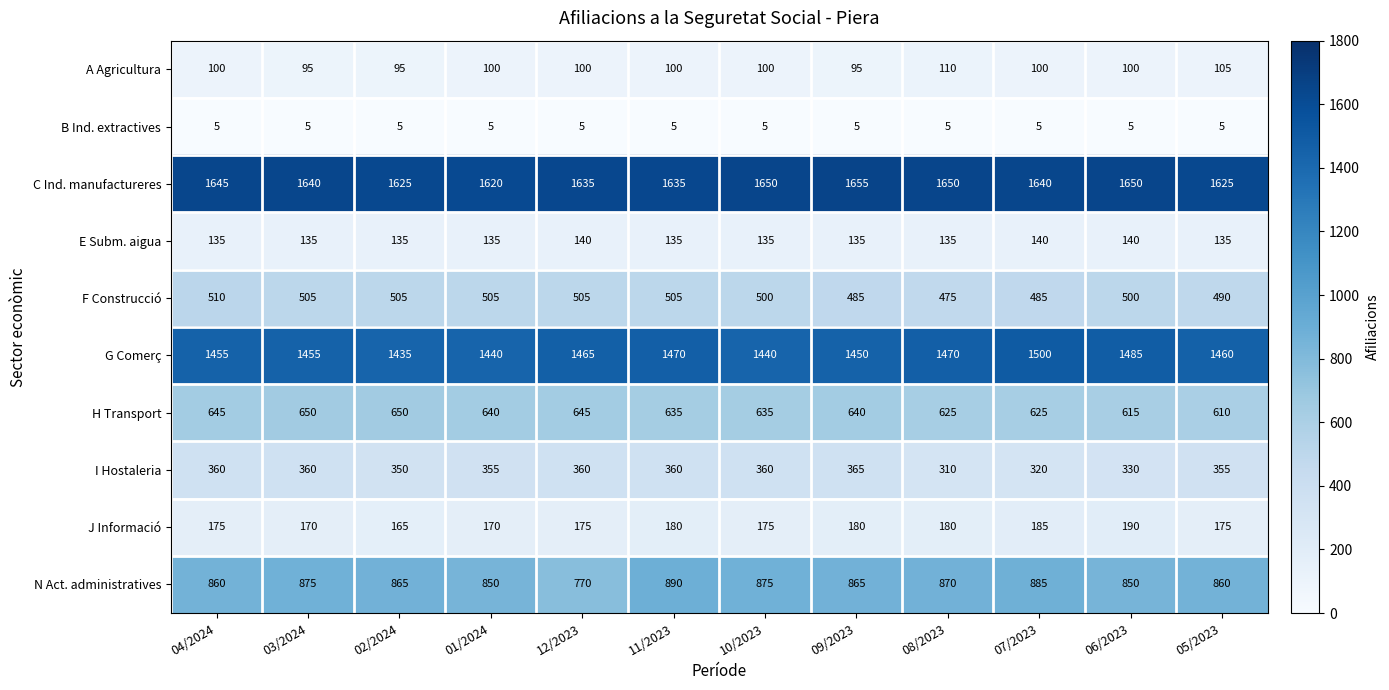

What is the difference between the maximum and minimum values in the H Transport series?

40